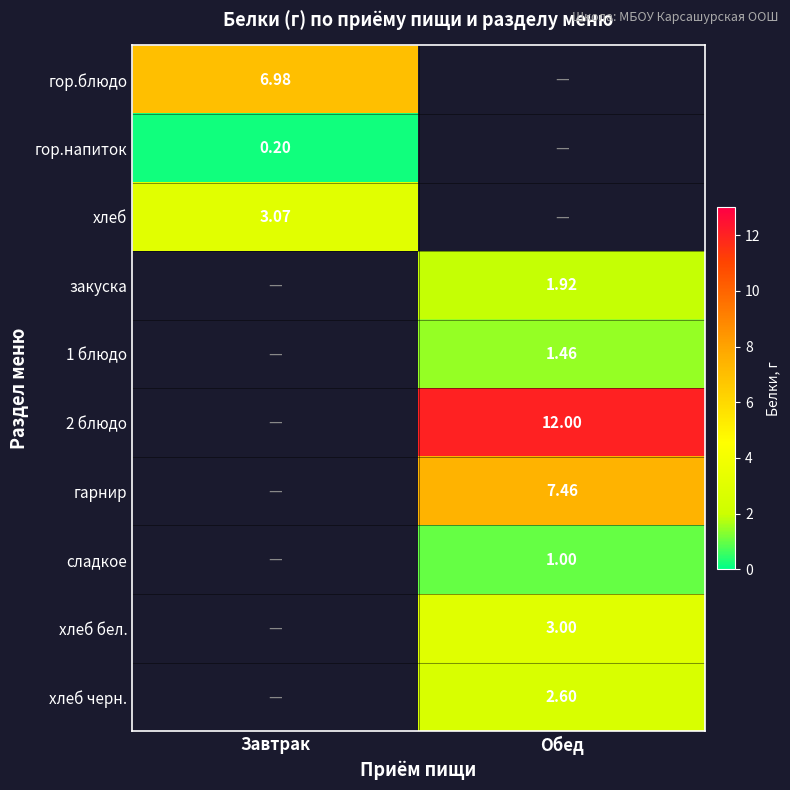

True or false: 1 блюдо has a value of 1.5 at Обед.

True